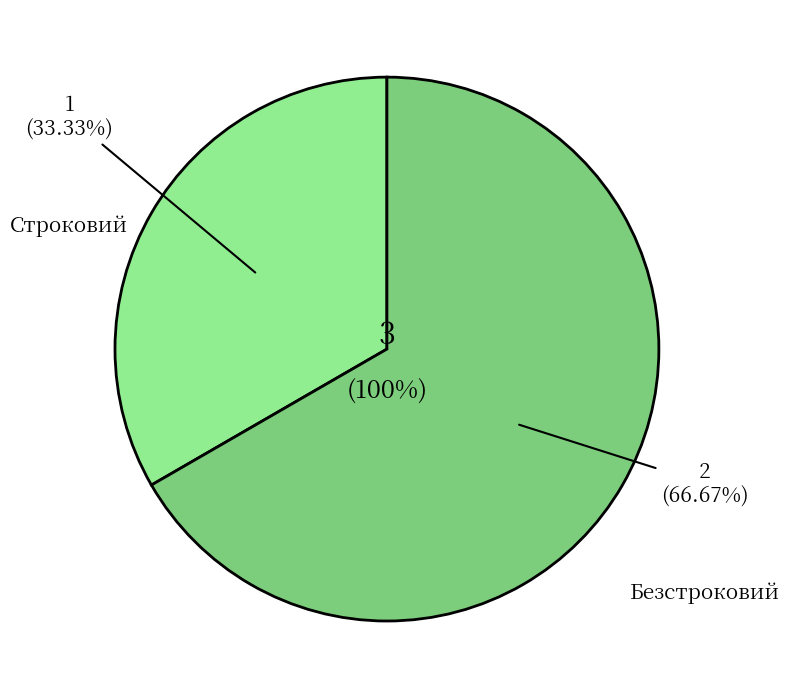

What percentage is the Безстроковий slice, to the nearest percent?

67%